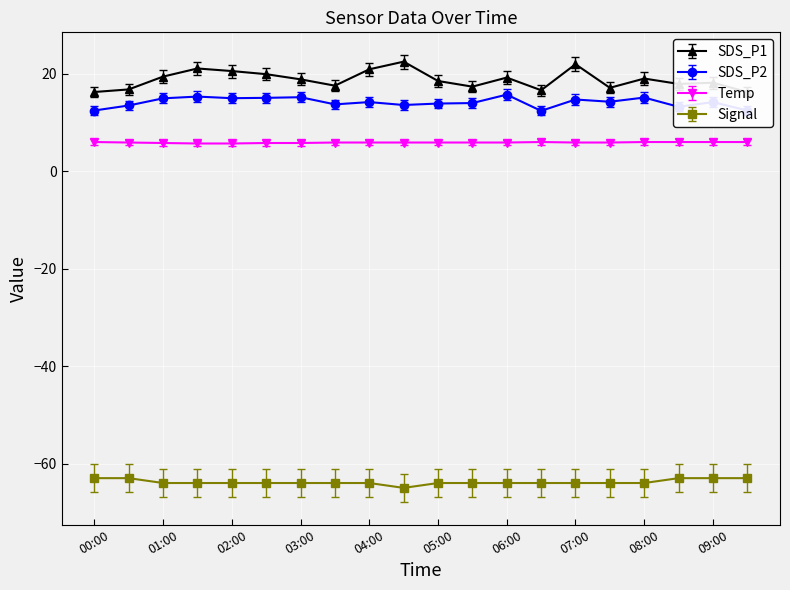

At which label does SDS_P1 reach its peak?

04:30